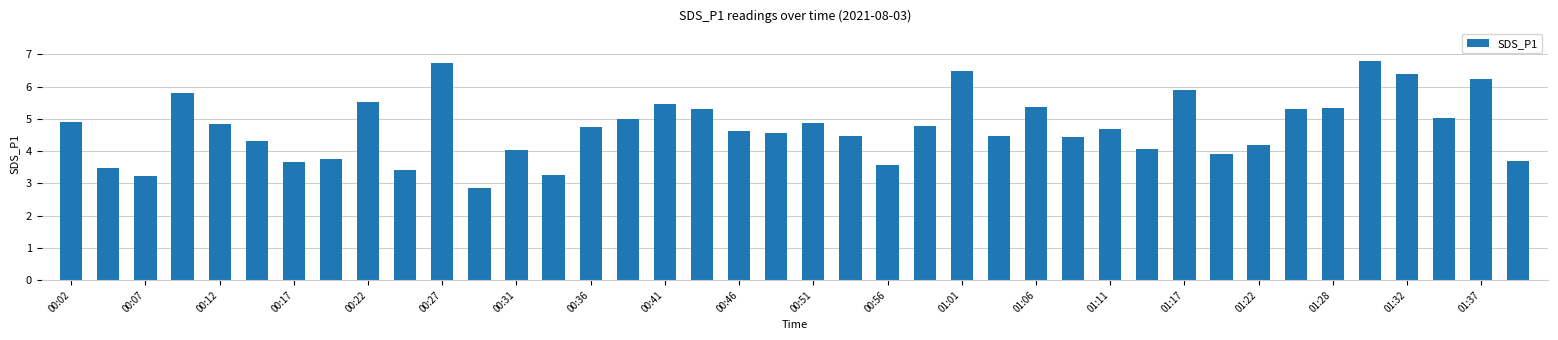

What is the value of the 8th bar from the left?

3.8